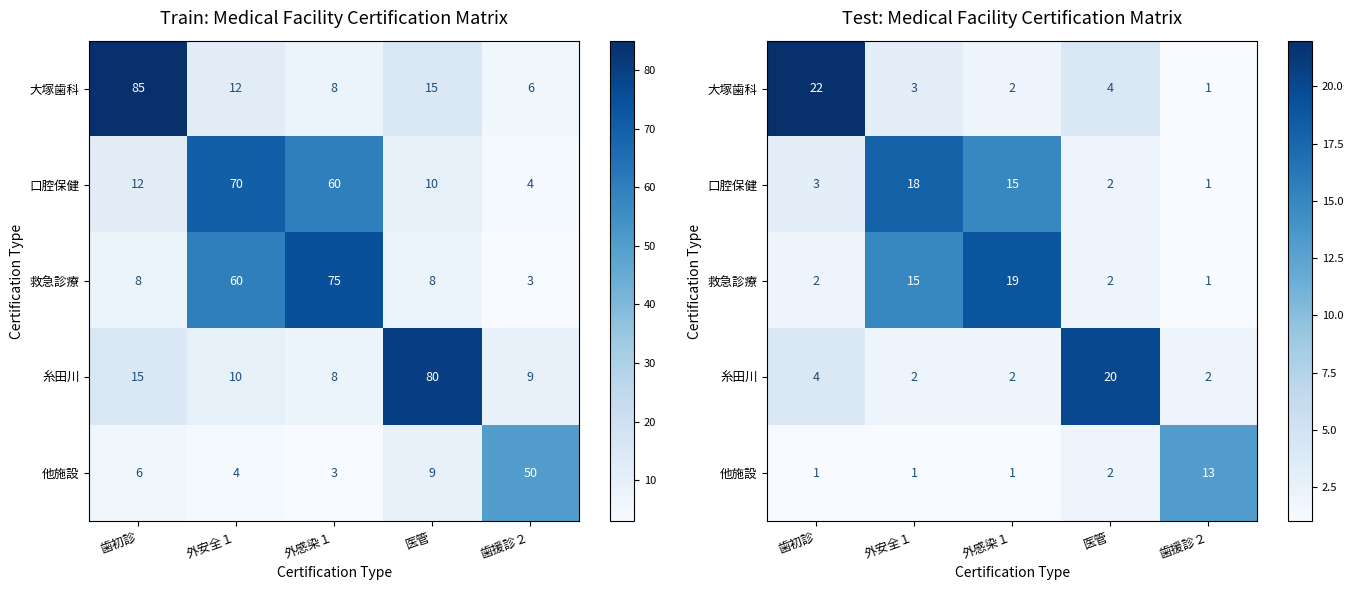

What is the difference between the 救急診療 values at 医管 and 外感染１?

17